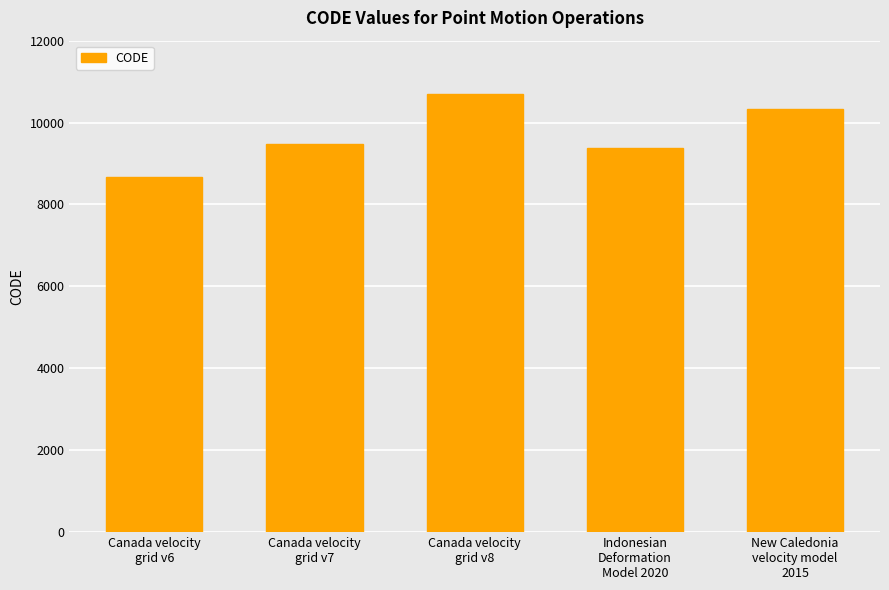

The value at Canada velocity
grid v8 is 16077. True or false?

False